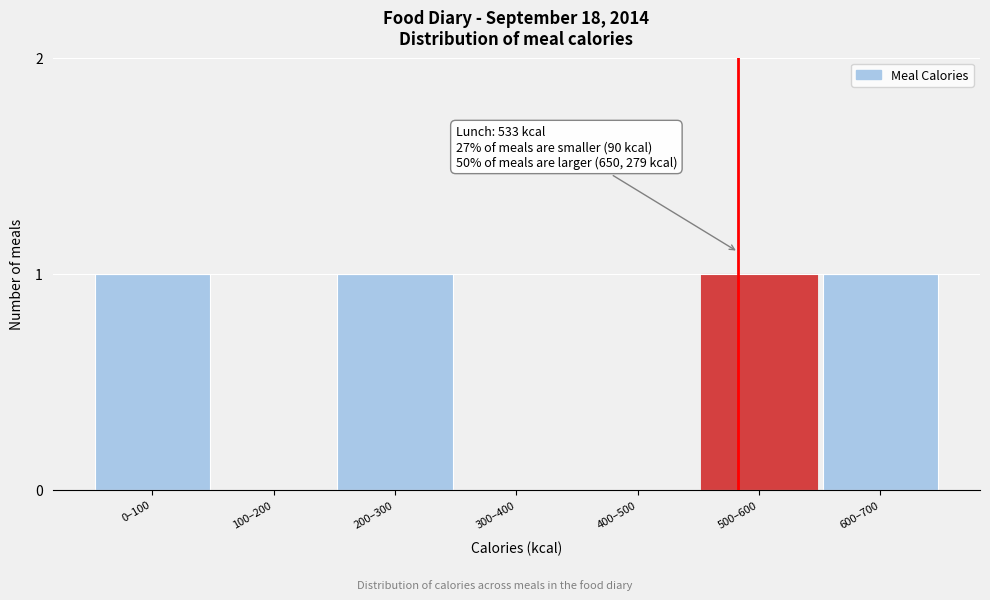

Reading left to right, list all the values displayed in this chart.

0–100=1	100–200=0	200–300=1	300–400=0	400–500=0	500–600=1	600–700=1